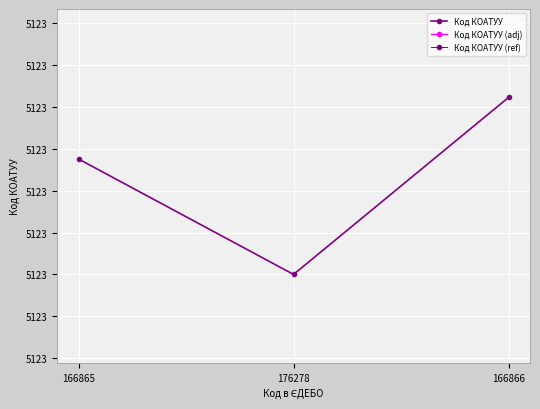

What is the difference between the Код КОАТУУ (ref) values at 166865 and 166866?

29403.9